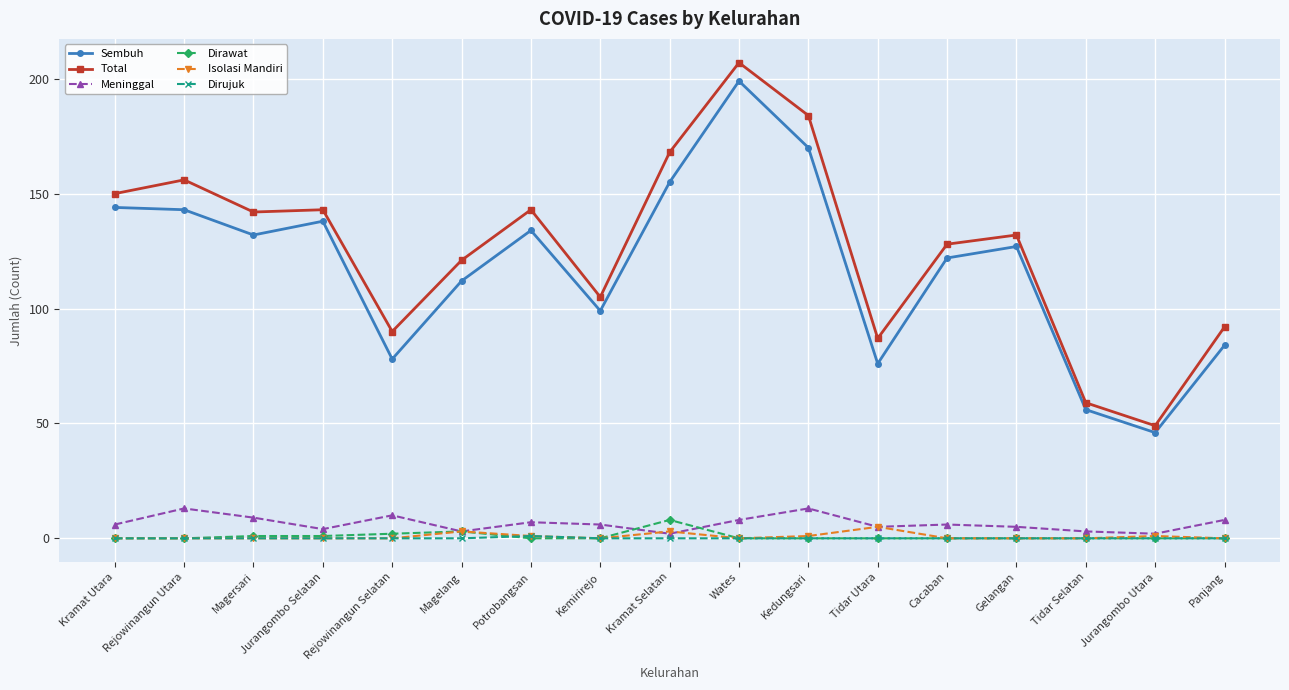

In Sembuh, how many points are lower than both neighbors (excluding endpoints)?

5